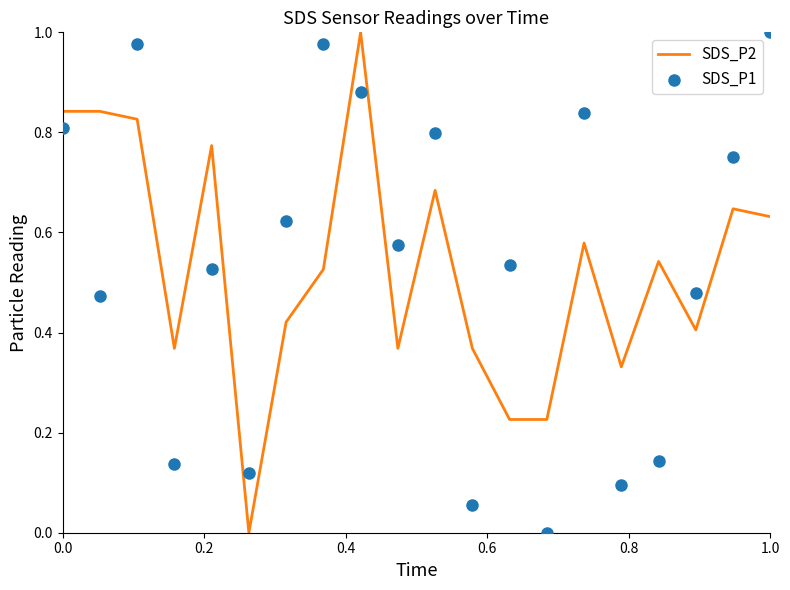

Is the value of SDS_P1 at 10 greater than the value of SDS_P2 at 19?

Yes